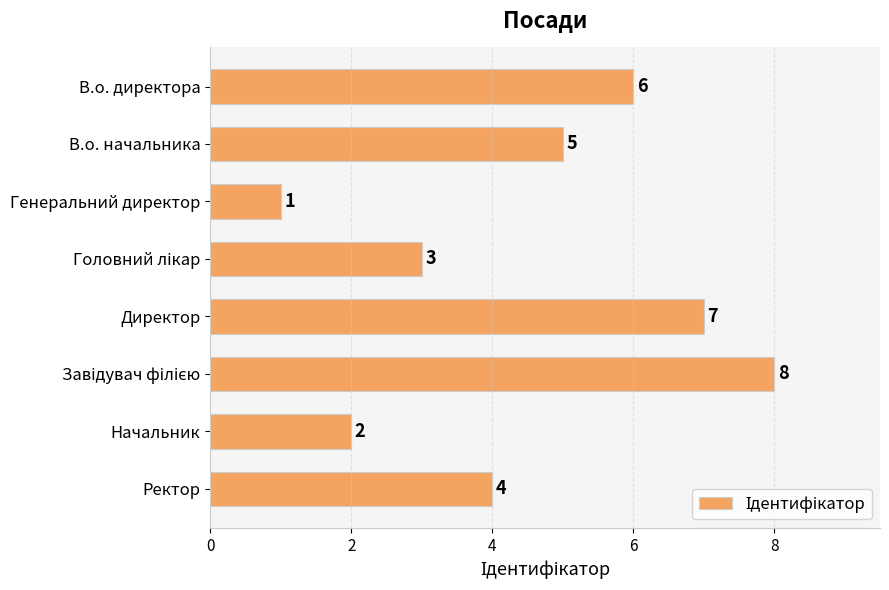

The value at Начальник is 2. True or false?

True